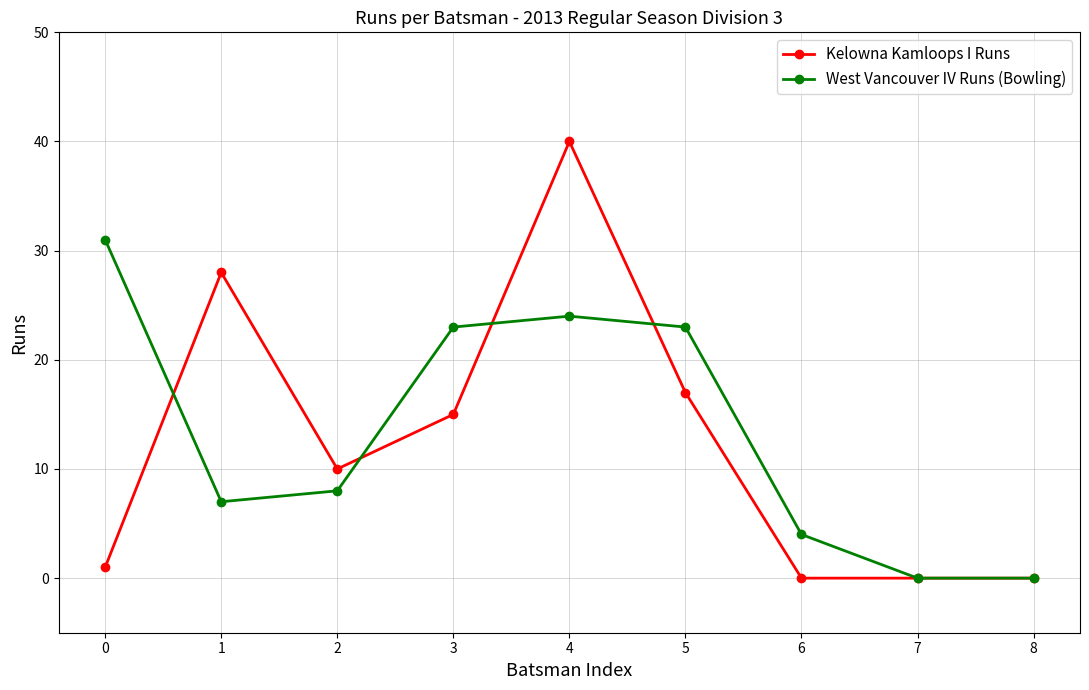

At which category does the chart reach its peak across all series?

4